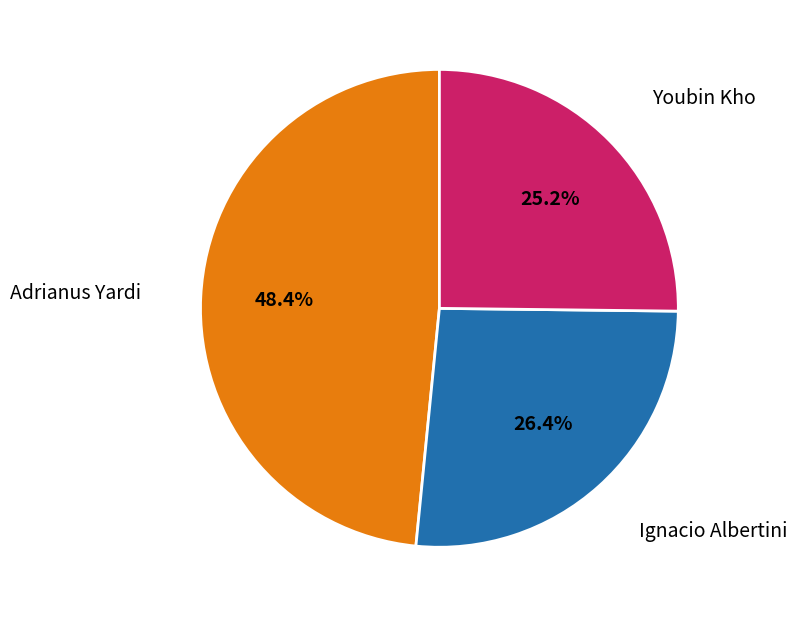

Between Youbin Kho and Ignacio Albertini, which is larger?

Ignacio Albertini